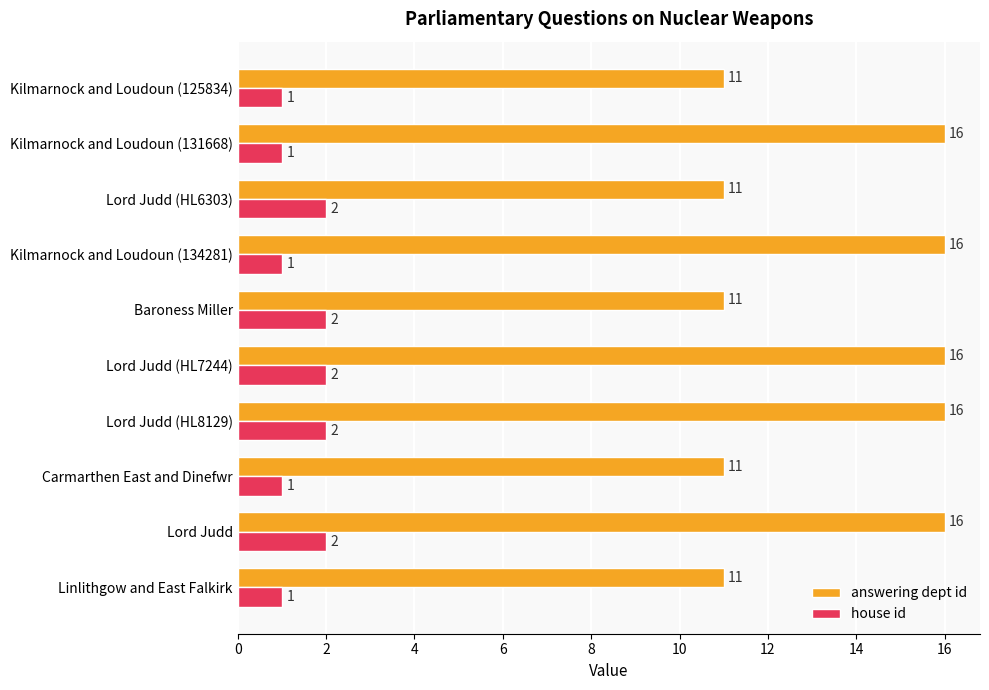

What is the maximum value shown in the chart?

16